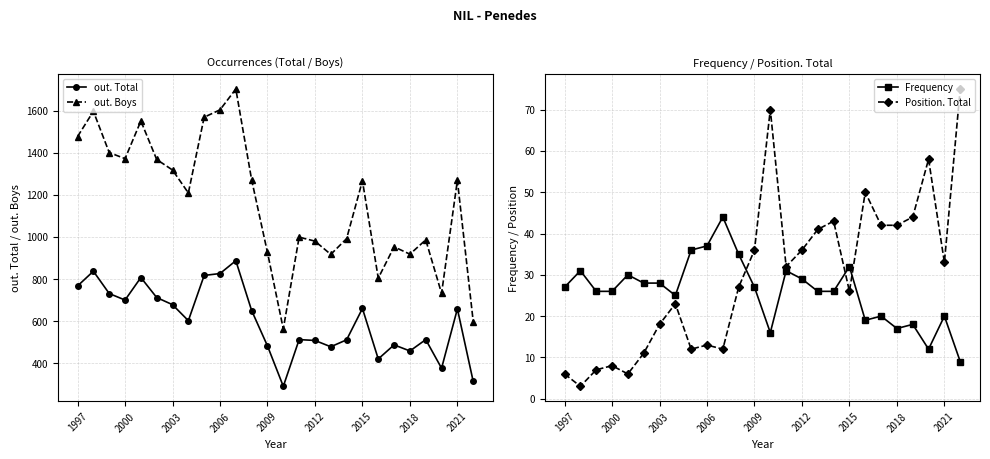

True or false: out. Total has more than 1 points higher than both neighbors.

True